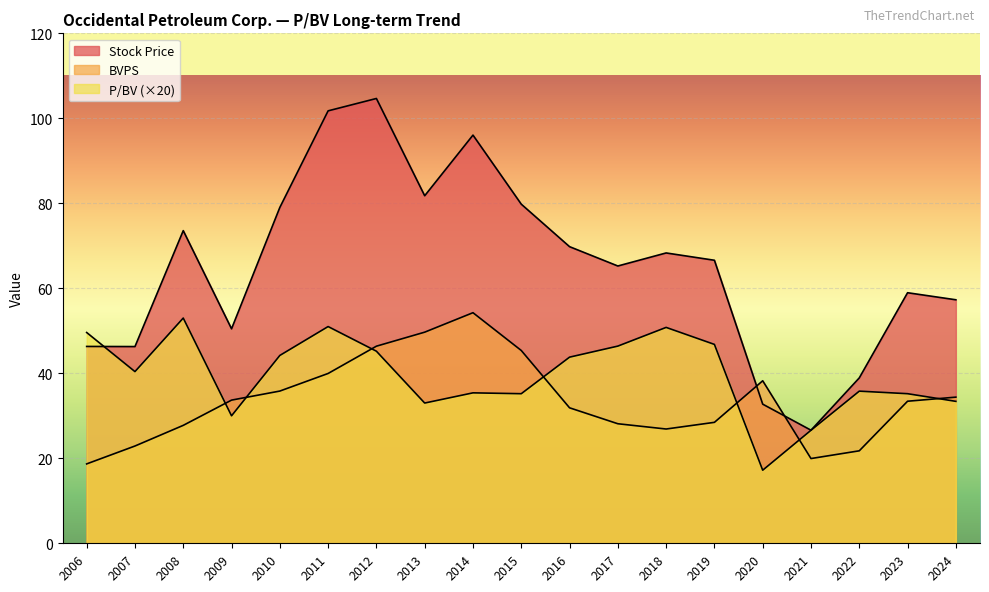

True or false: BVPS has a value of 33.4 at 2023.

True